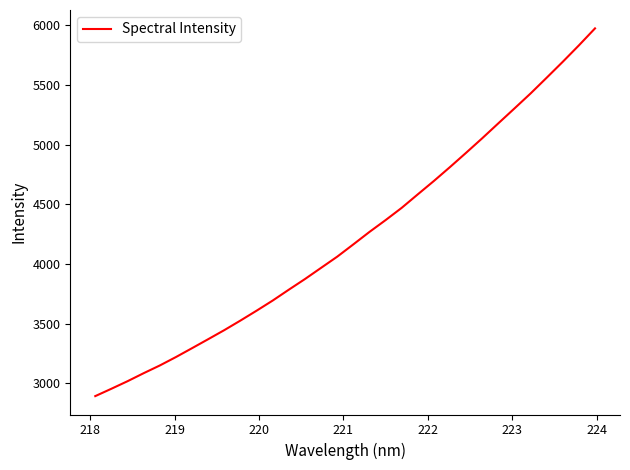

What is the maximum value shown in the chart?

5973.2